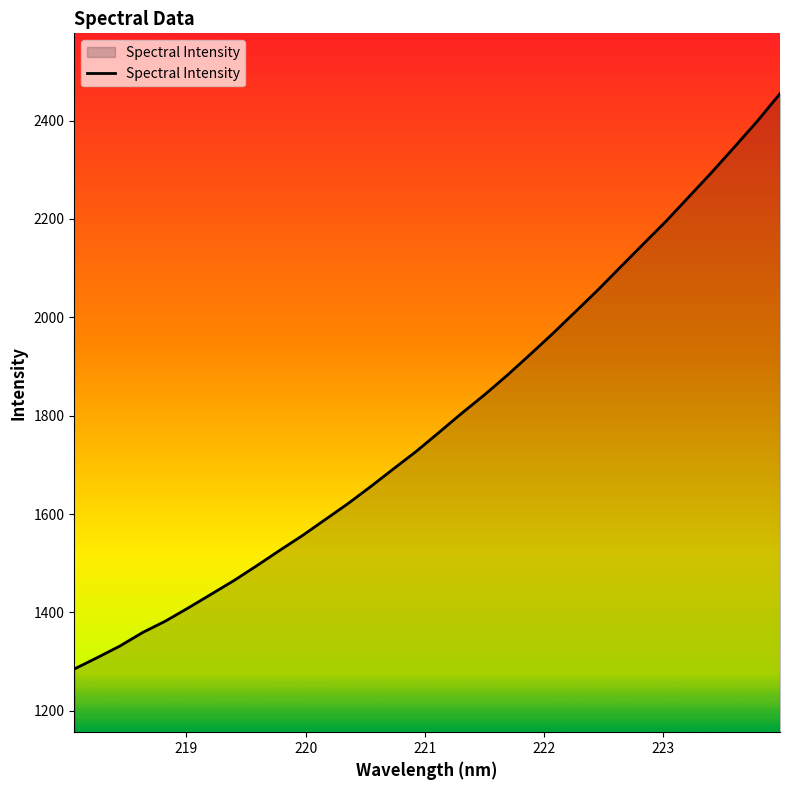

What is the difference between the maximum and minimum values?

1169.8